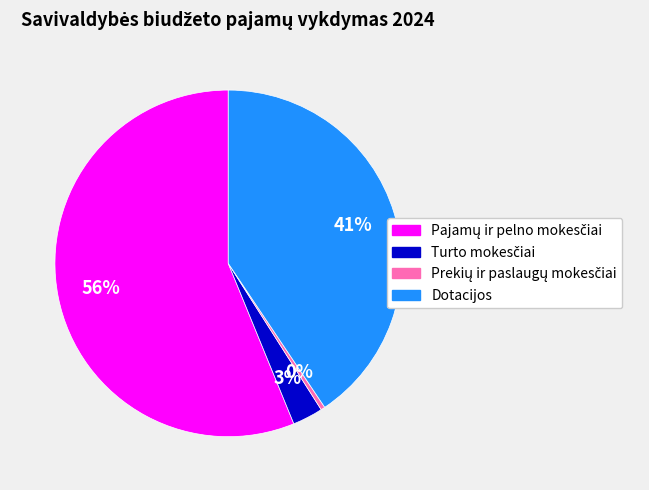

To the nearest percent, what is the average slice percentage?

25%